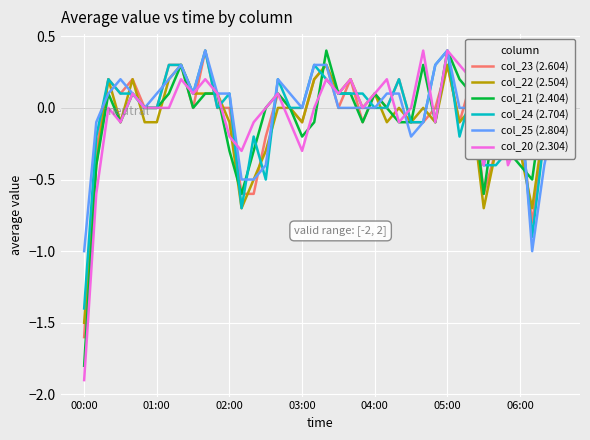

What is the smallest value displayed?

-1.9